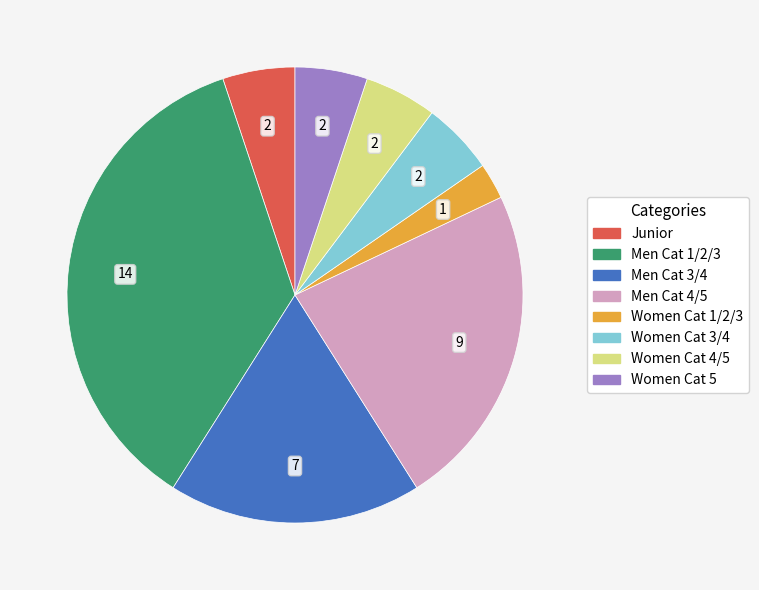

Does any single category account for the majority?

No